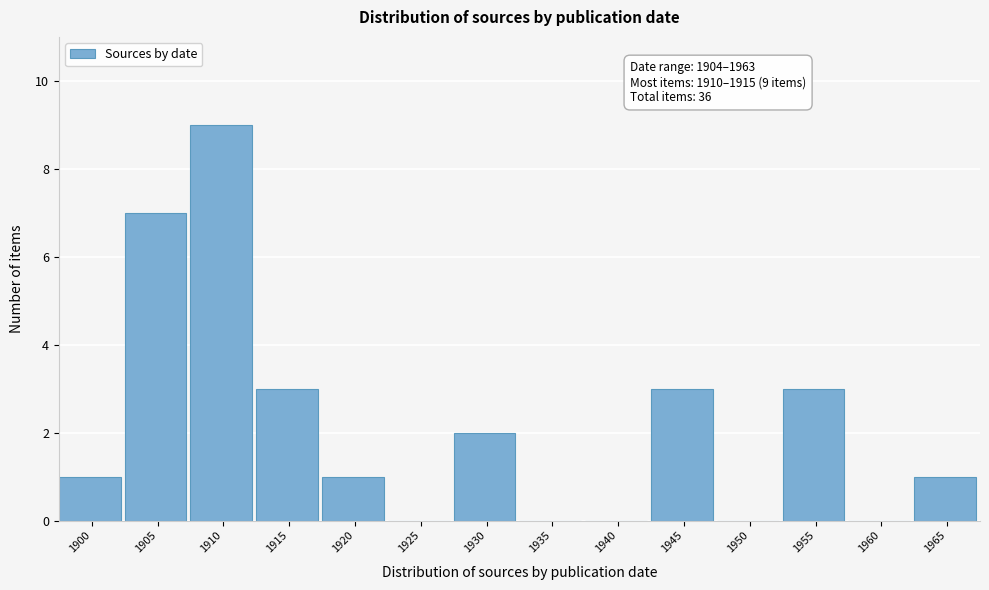

Reading right to left, transcribe all the data shown in this chart.

1965=1	1960=0	1955=3	1950=0	1945=3	1940=0	1935=0	1930=2	1925=0	1920=1	1915=3	1910=9	1905=7	1900=1